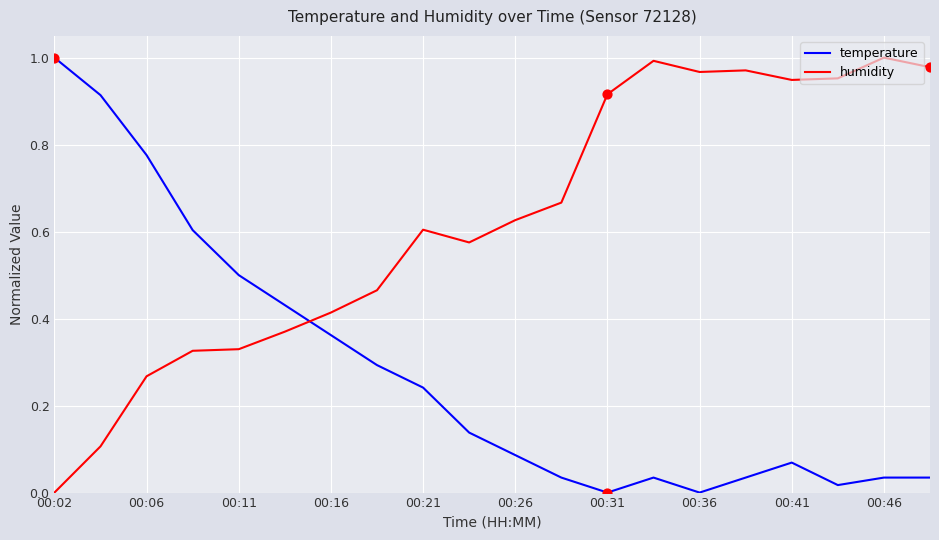

Which series has the largest total across all categories?

humidity